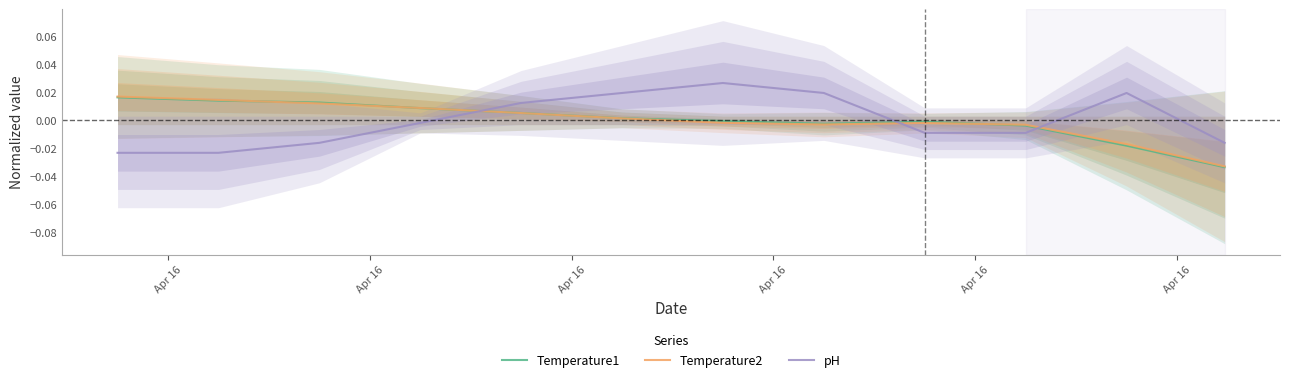

Which series ends up on top after the final intersection of pH and Temperature2?

pH